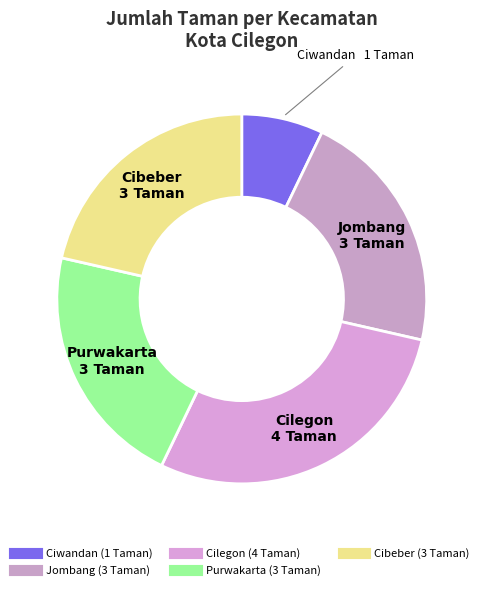

What is the largest slice in the pie chart?

Cilegon